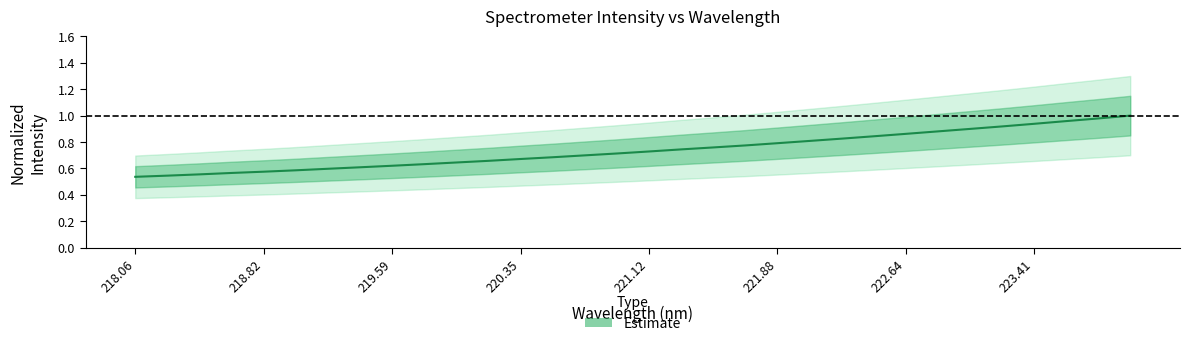

Does the chart display data point markers on the line(s)?

No